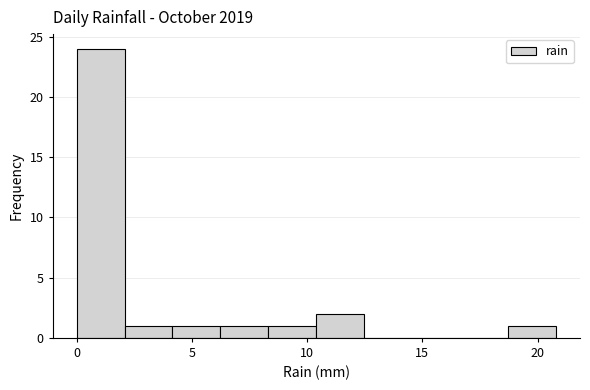

Reading left to right, transcribe this chart: for each bar, give the range it covers on the x-axis and its height. Neither the bar edges nor the heights are printed on the chart, so give them approximately, as read against the axes.

0.0 to 2.0: 24
2.0 to 4.0: 1
4.0 to 6.0: 1
6.0 to 8.5: 1
8.5 to 10.5: 1
10.5 to 12.5: 2
12.5 to 14.5: 0
14.5 to 16.5: 0
16.5 to 18.5: 0
18.5 to 21.0: 1